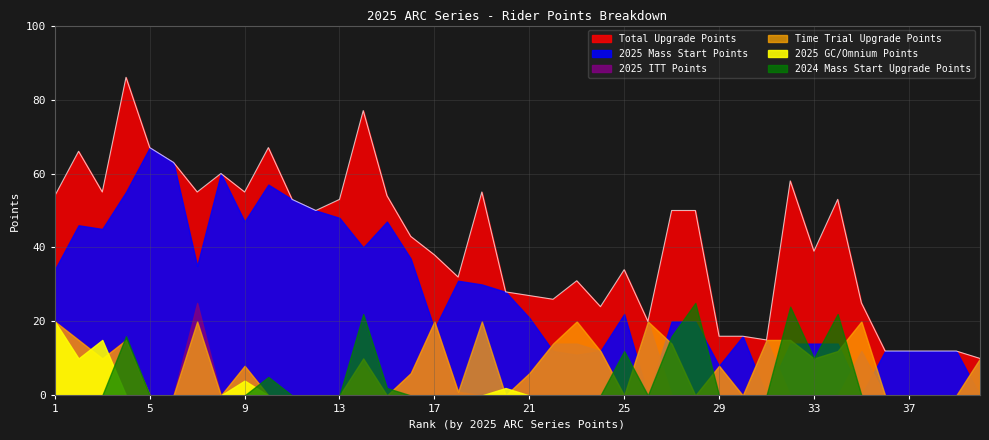

What is the difference between the maximum and minimum values in the 2025 ITT Points series?

25